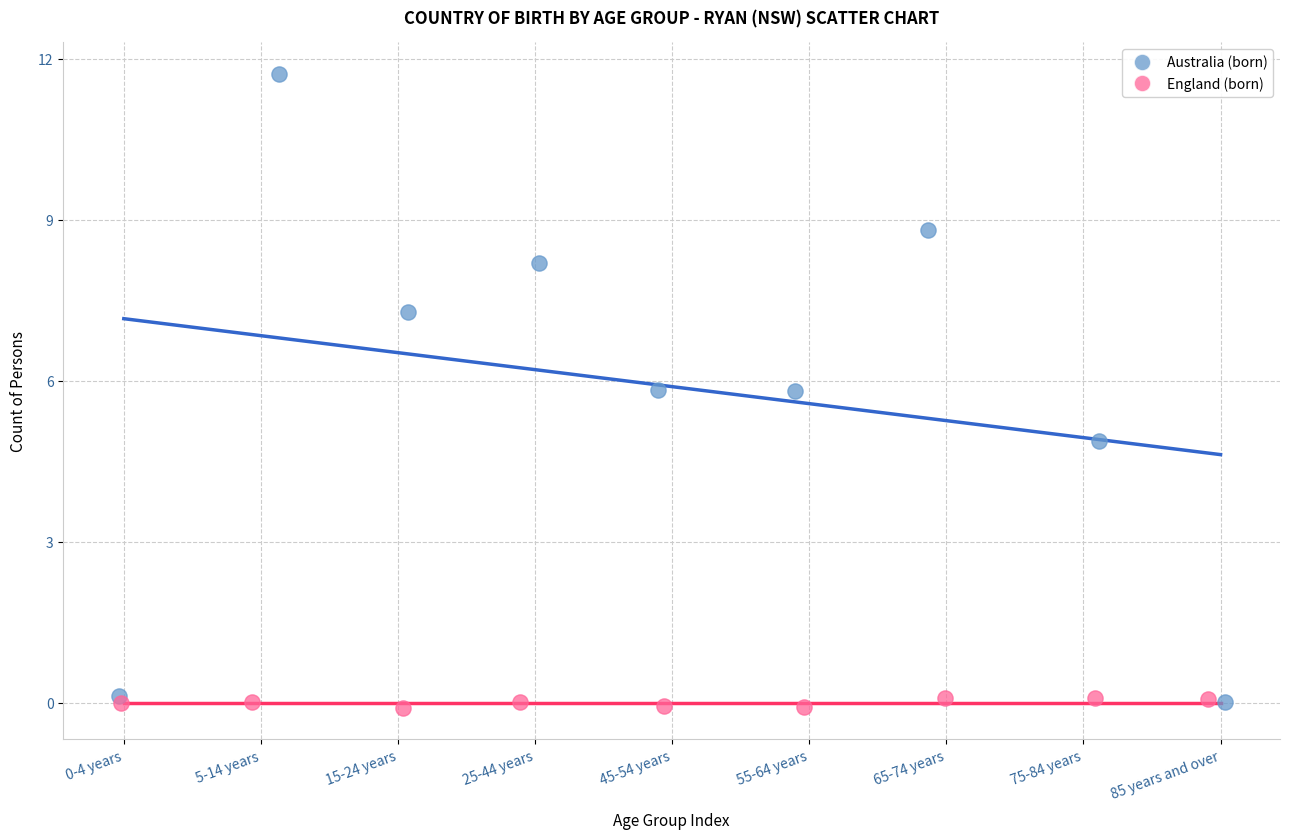

Which series contains the highest Y value?

Australia (born)